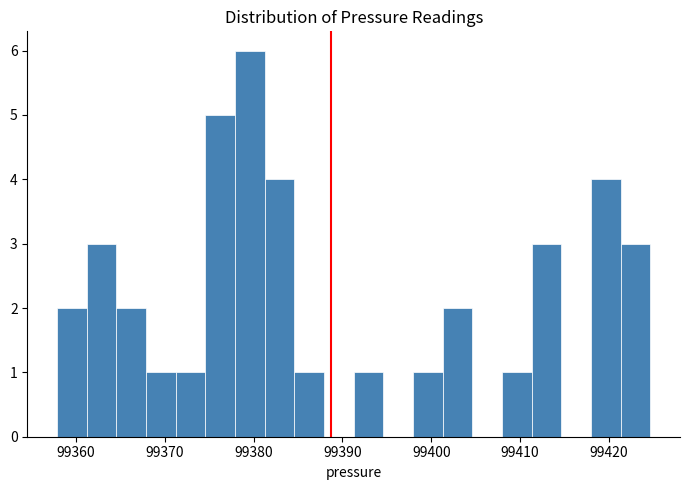

Read against the x-axis, roughly where is the centre of the tallest bar?

99380